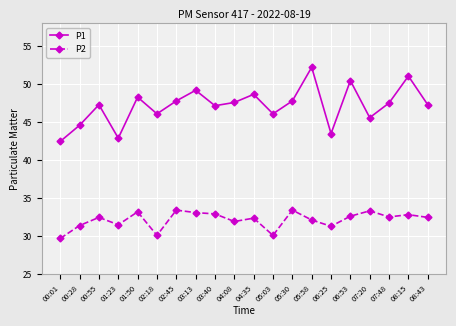

How many data points does each series have?

20